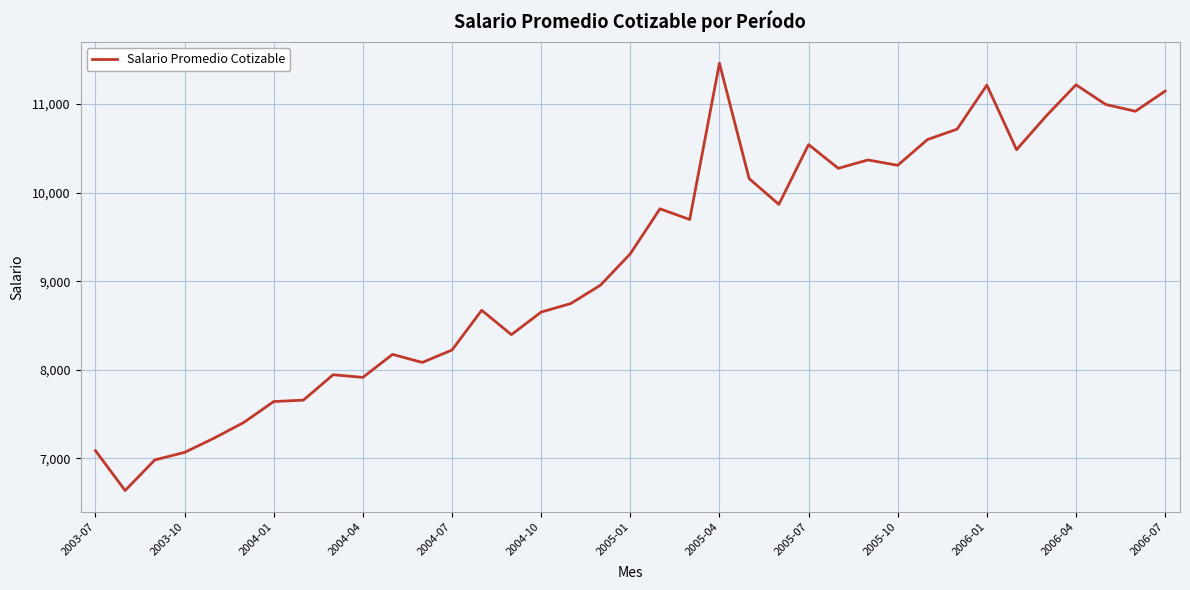

What is the smallest value displayed?

6637.5